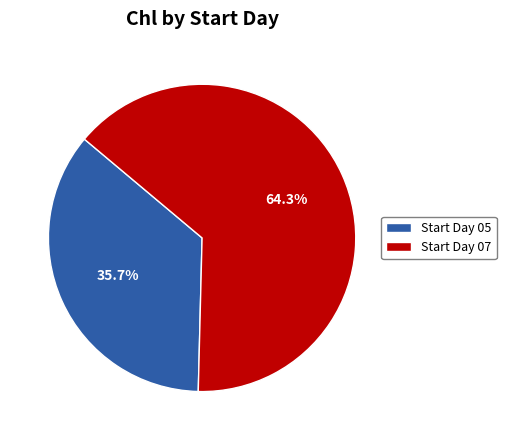

Which has a higher value, Start Day 07 or Start Day 05?

Start Day 07